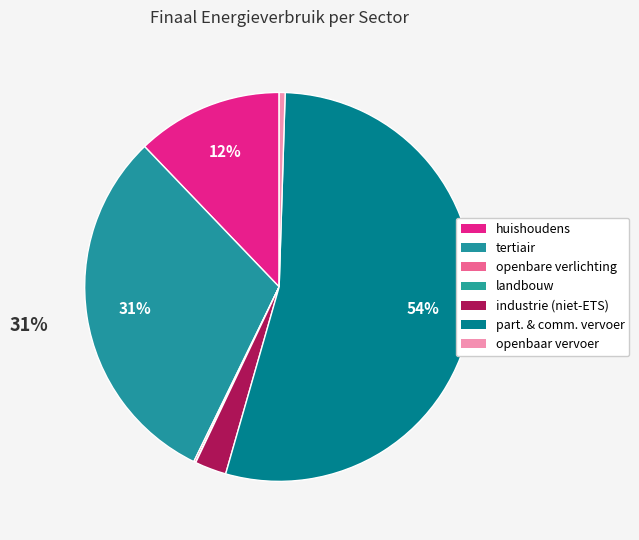

Which category has the smallest portion of the pie?

landbouw